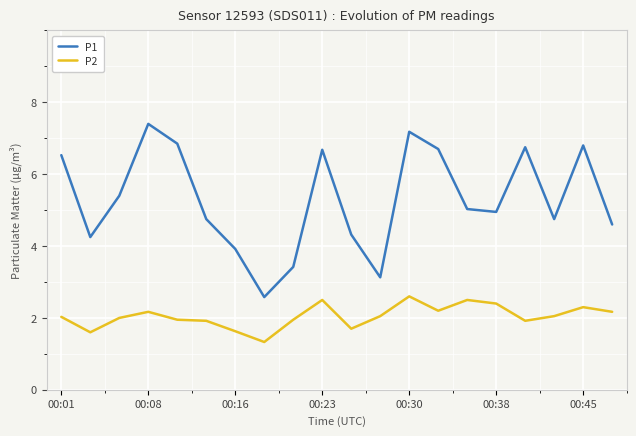

Rank the series by their average value, from highest to lowest.

P1, P2